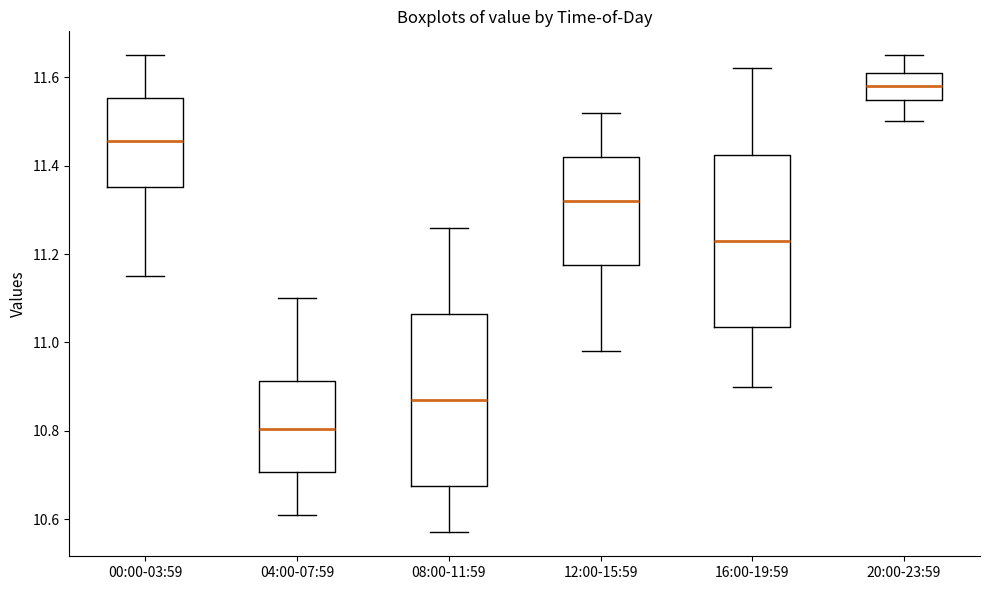

Reading left to right, transcribe this box plot: for each box, give where its median line is, the range the box spans, and where its two whiskers end, as read against the y-axis. The values are not printed on the chart, so give them approximately, as read against the axis.

00:00-03:59: median 11.46, box 11.36 to 11.56, whiskers 11.16 to 11.66
04:00-07:59: median 10.80, box 10.70 to 10.92, whiskers 10.62 to 11.10
08:00-11:59: median 10.88, box 10.68 to 11.06, whiskers 10.58 to 11.26
12:00-15:59: median 11.32, box 11.18 to 11.42, whiskers 10.98 to 11.52
16:00-19:59: median 11.24, box 11.04 to 11.42, whiskers 10.90 to 11.62
20:00-23:59: median 11.58, box 11.54 to 11.62, whiskers 11.50 to 11.66